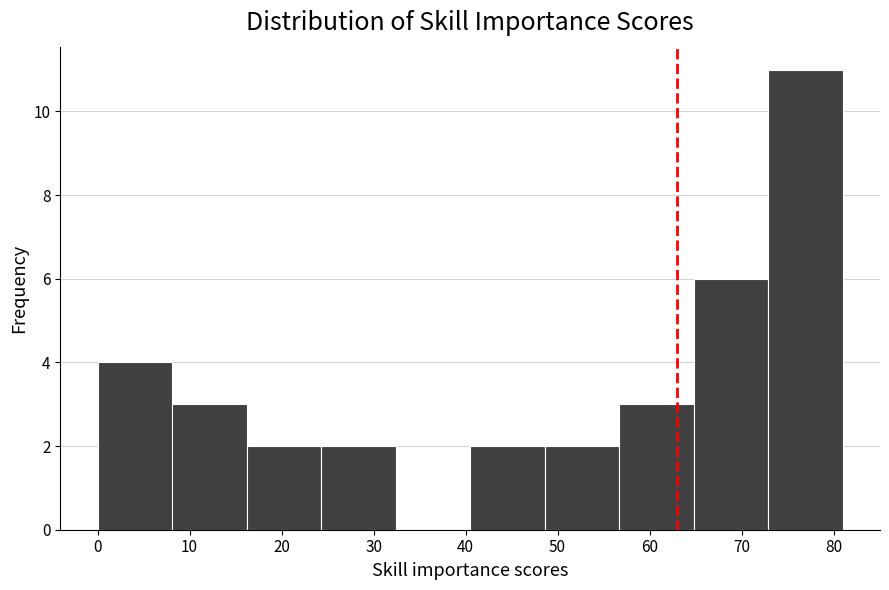

How tall is the bar that spans 48.6 to 56.7 on the x-axis? Neither the bar edges nor the heights are printed on the chart, so give them approximately, as read against the axes.

2